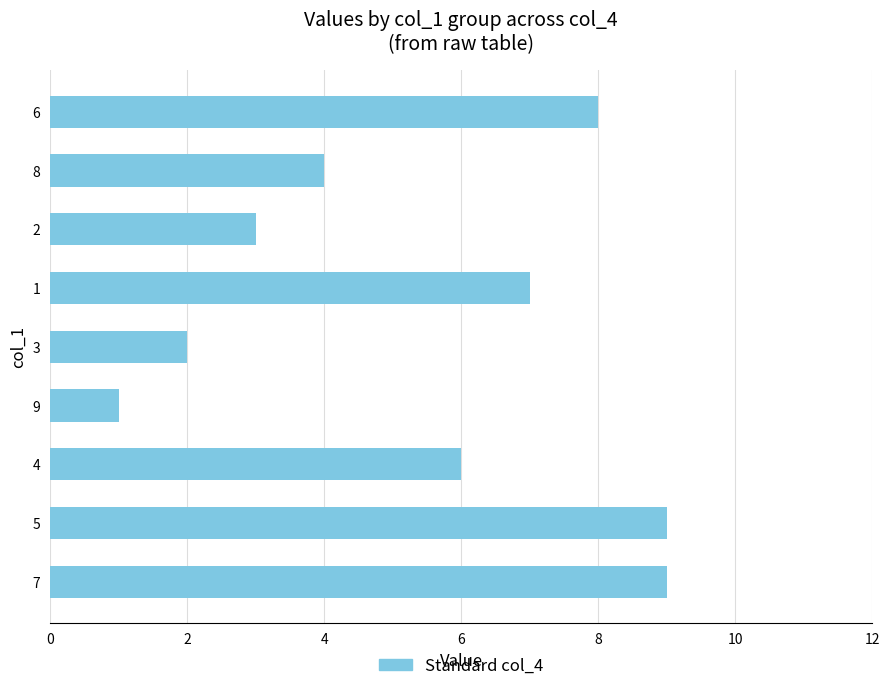

Reading bottom to top, extract all data points from this chart.

7=9	5=9	4=6	9=1	3=2	1=7	2=3	8=4	6=8